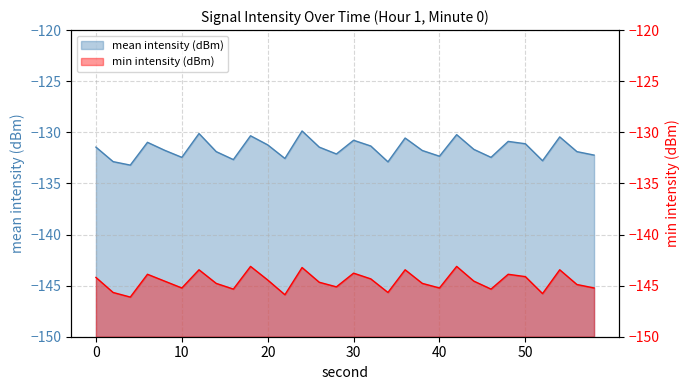

List the labels in order of mean intensity (dBm) value, smallest first.

4, 34, 2, 52, 16, 22, 10, 46, 40, 58, 28, 14, 56, 38, 8, 44, 0, 26, 32, 20, 50, 6, 48, 30, 36, 54, 18, 42, 12, 24